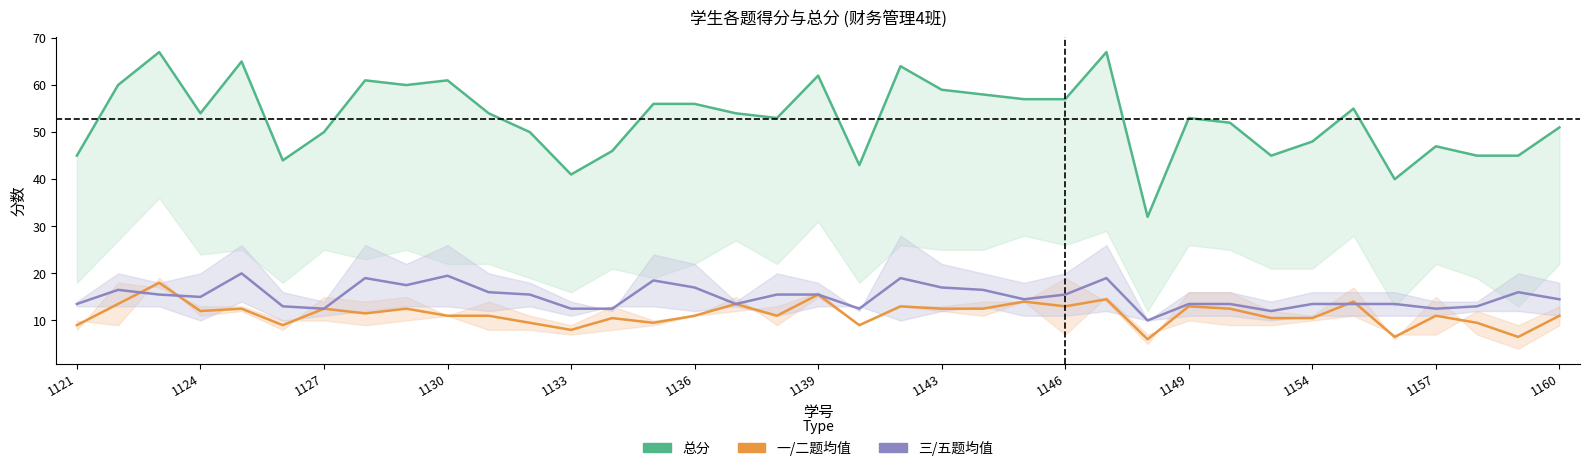

True or false: 三/五题均值 has more than 0 interior local peaks.

True